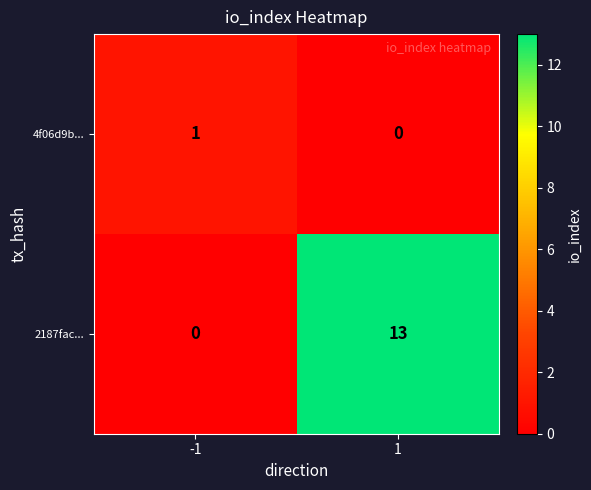

Which series has the largest total across all categories?

2187fac...